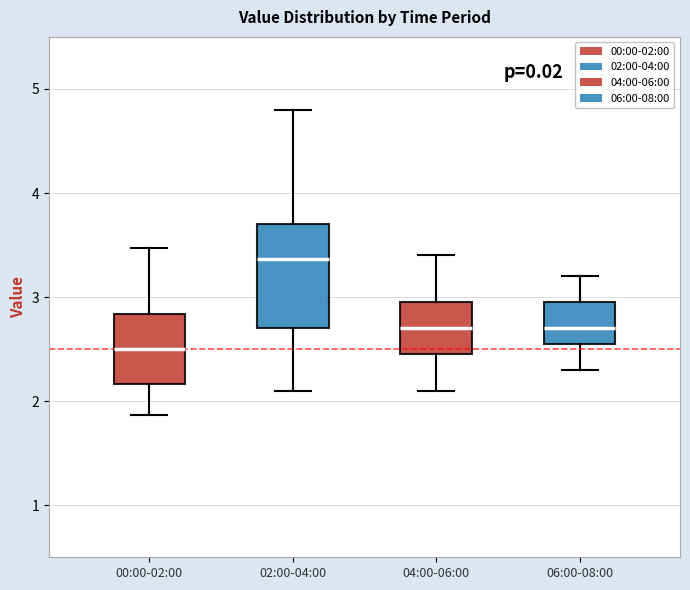

Reading left to right, read every box against the y-axis: the position of its median line, the range the box covers, and the ends of its whiskers. The values are not printed on the chart, so give them approximately, as read against the axis.

00:00-02:00: median 2.5, box 2.2 to 2.8, whiskers 1.9 to 3.5
02:00-04:00: median 3.4, box 2.7 to 3.7, whiskers 2.1 to 4.8
04:00-06:00: median 2.7, box 2.5 to 3.0, whiskers 2.1 to 3.4
06:00-08:00: median 2.7, box 2.6 to 3.0, whiskers 2.3 to 3.2